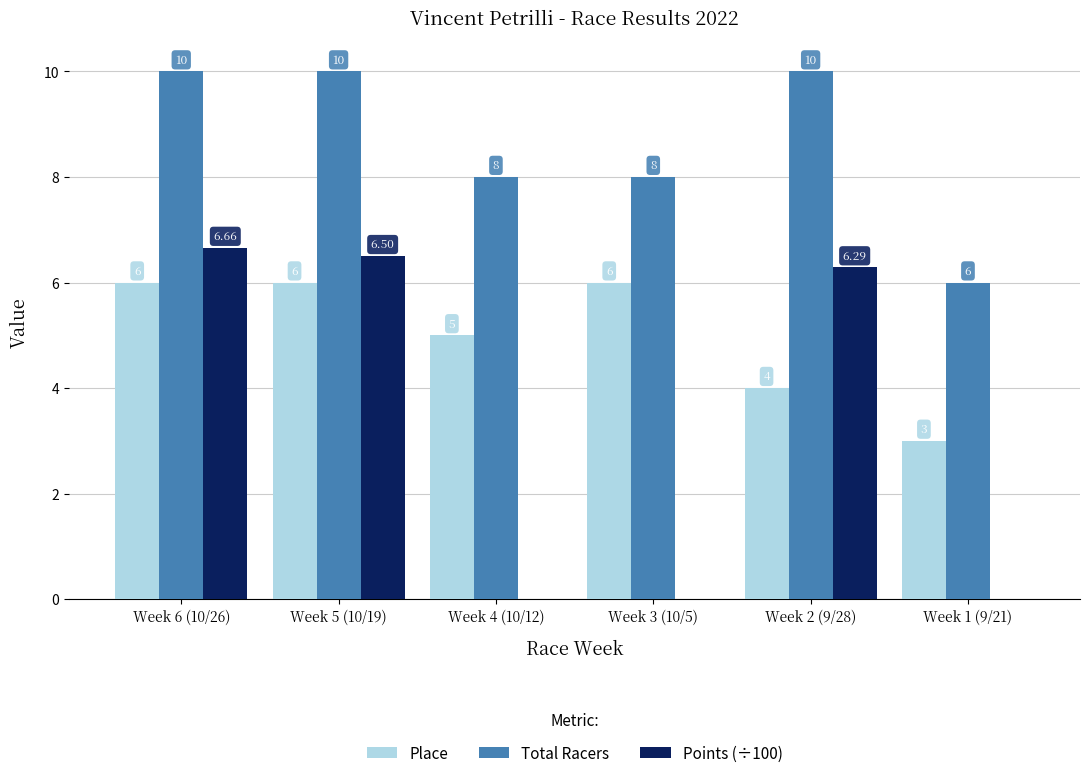

What is the sum of all Place values?

30.0